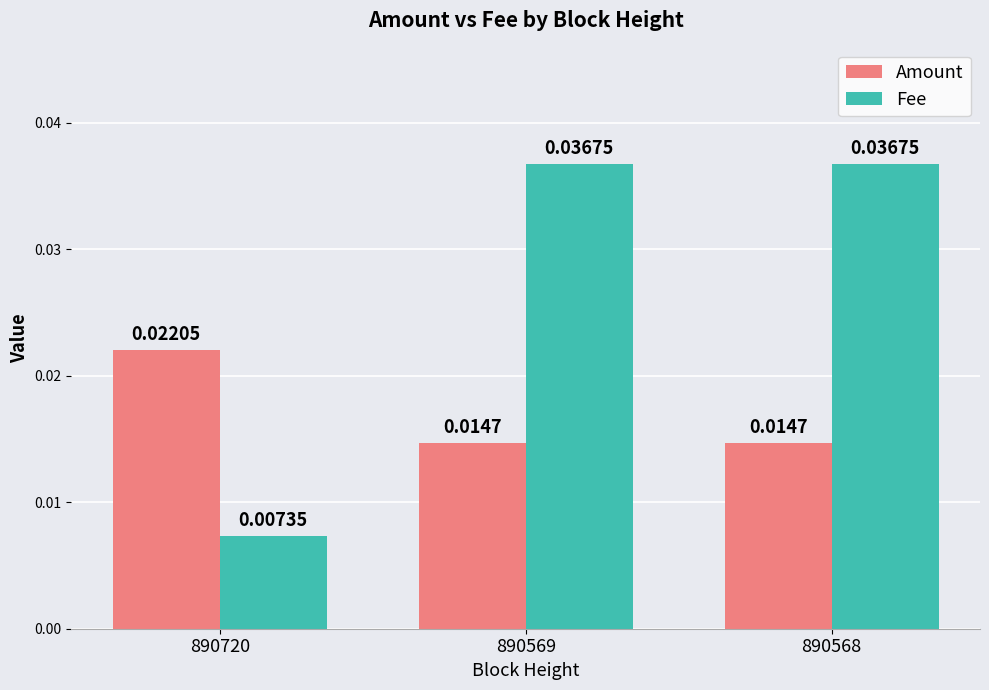

Is the value of Amount at 890569 greater than the value of Fee at 890569?

No